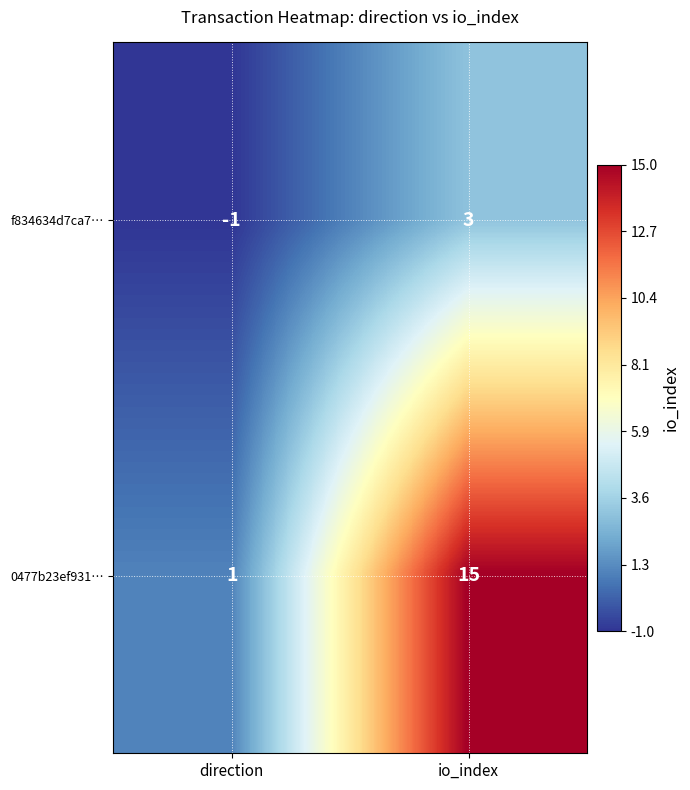

At how many categories does at least one series exceed 8?

1